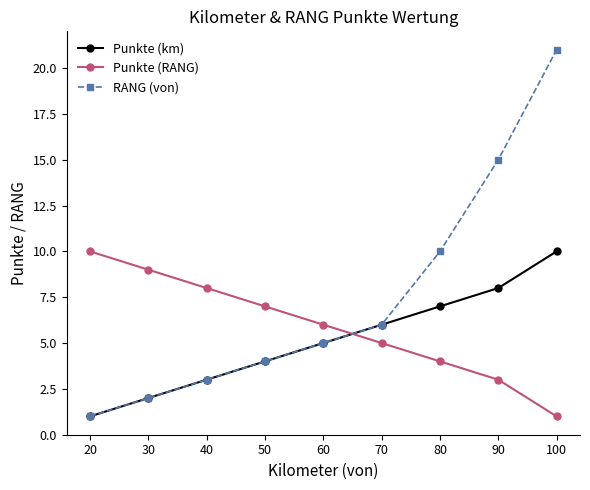

How many lines are shown in the chart?

3